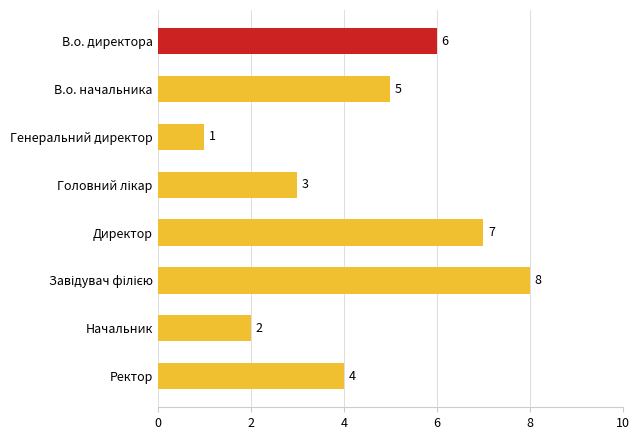

Does the chart contain any negative values?

No